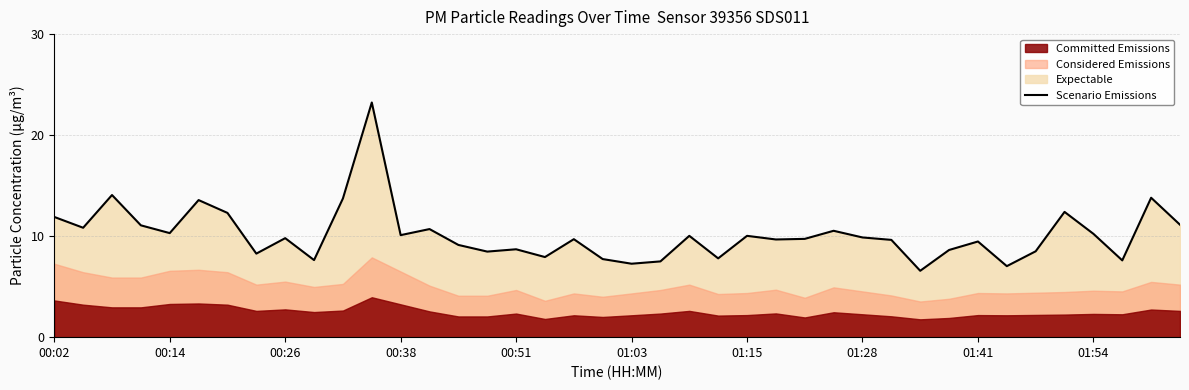

What is the minimum value for Scenario Emissions?

6.6